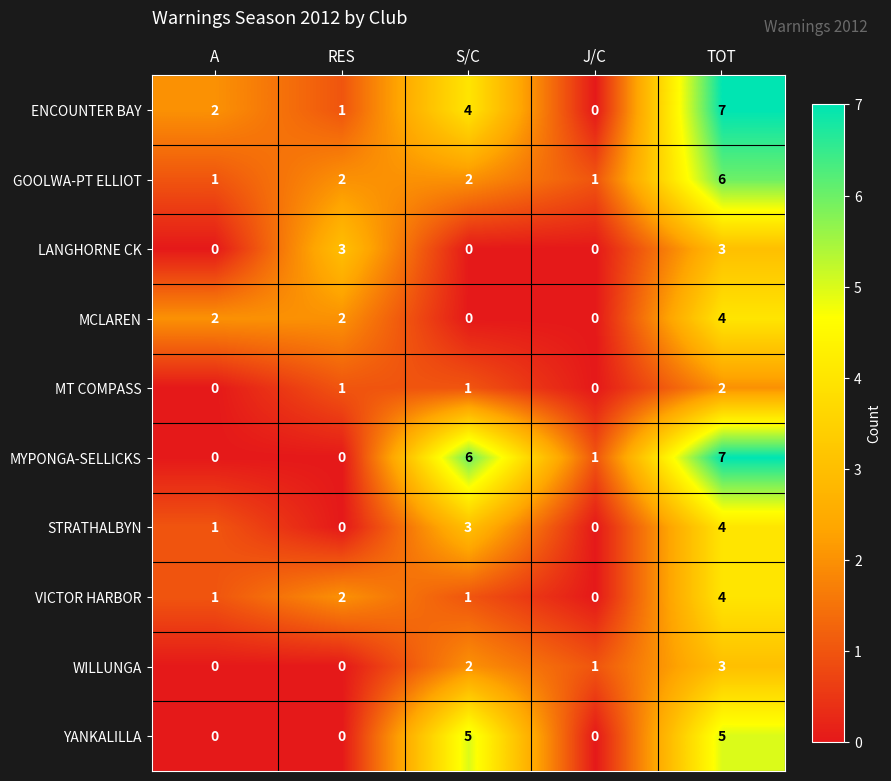

Which series changed the most between RES and TOT?

MYPONGA-SELLICKS